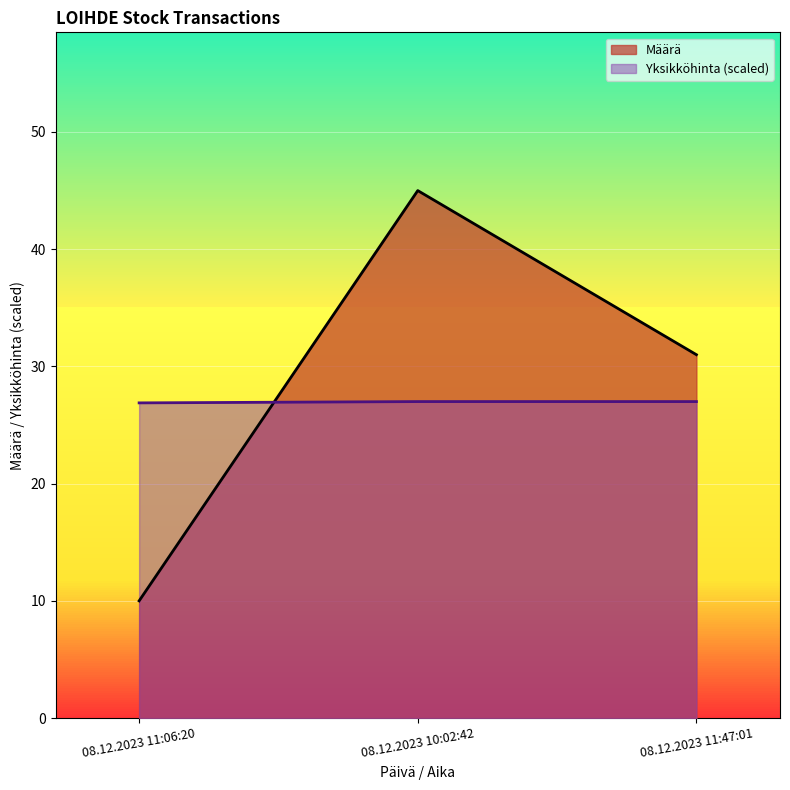

What is the difference between the highest and lowest values at 08.12.2023 10:02:42?

18.0